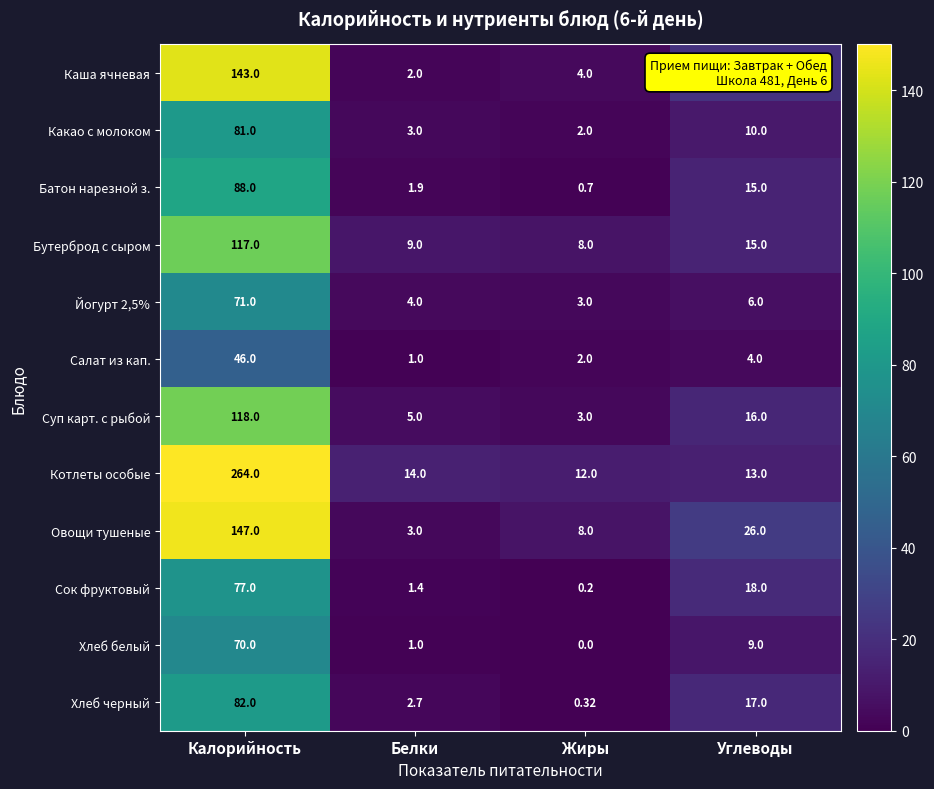

At which label does Хлеб белый reach its minimum?

Жиры